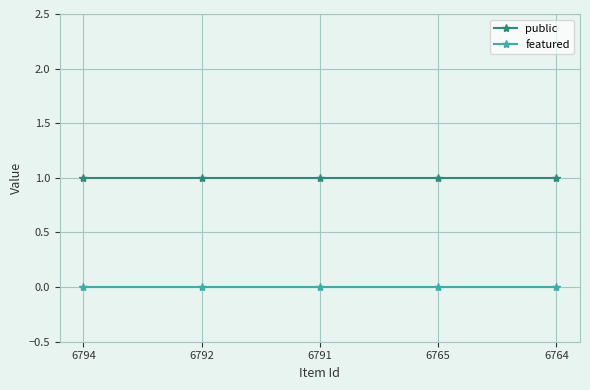

Rank the series by their average value, from lowest to highest.

featured, public